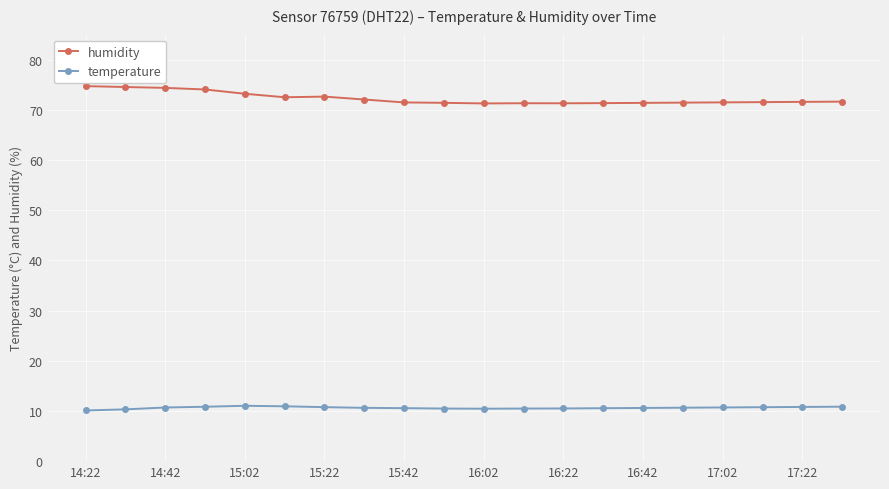

True or false: temperature and humidity intersect in this chart.

False